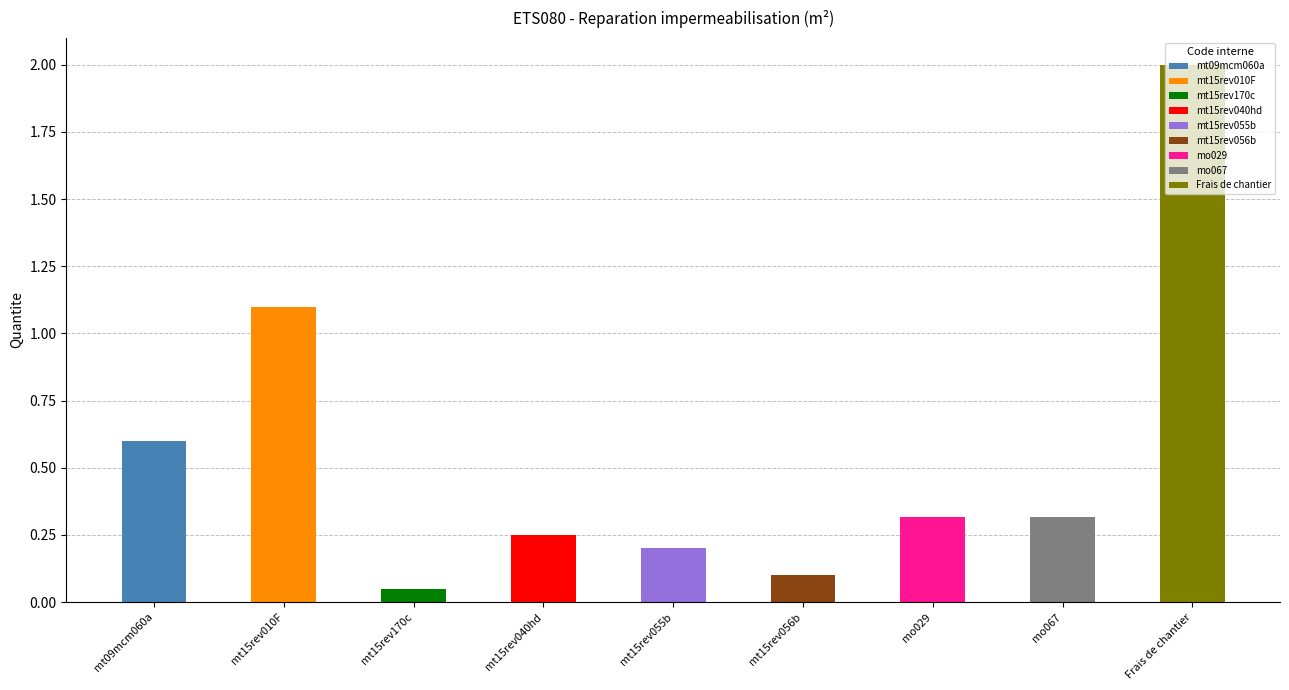

What is the difference between the values at mt15rev170c and mo029?

0.3